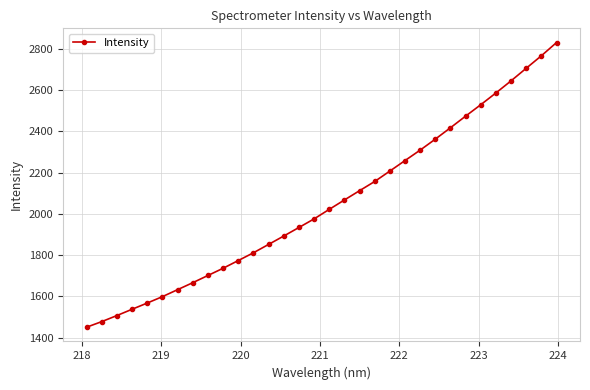

What is the minimum value shown in the chart?

1450.4